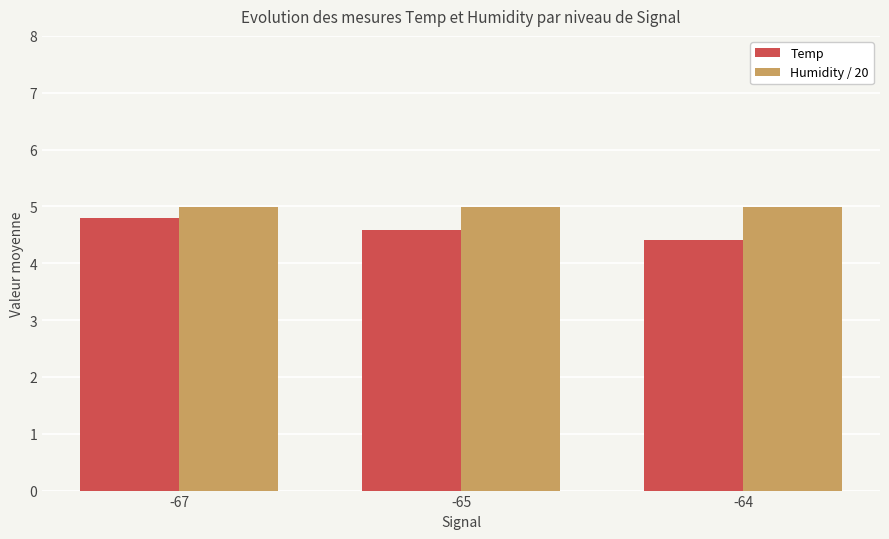

What is the total value across all series at -65?

9.6